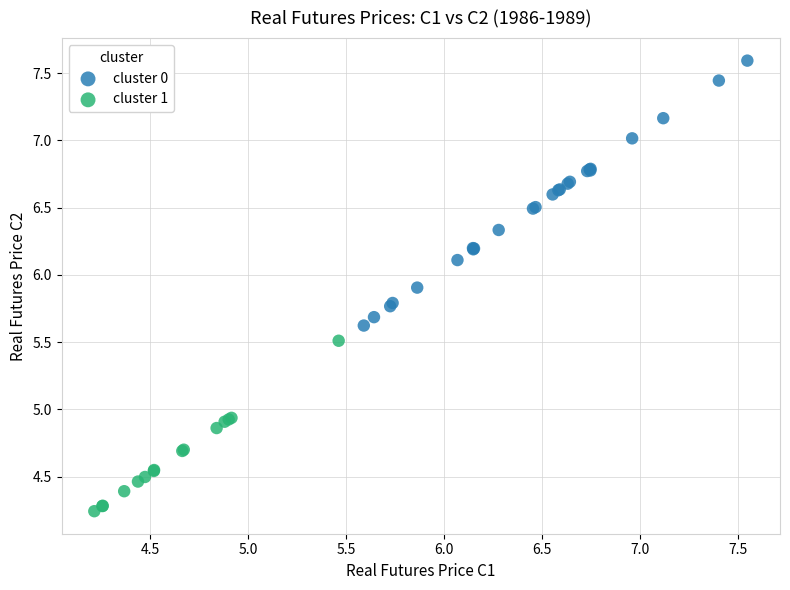

Which series reaches the minimum Y coordinate?

cluster 1